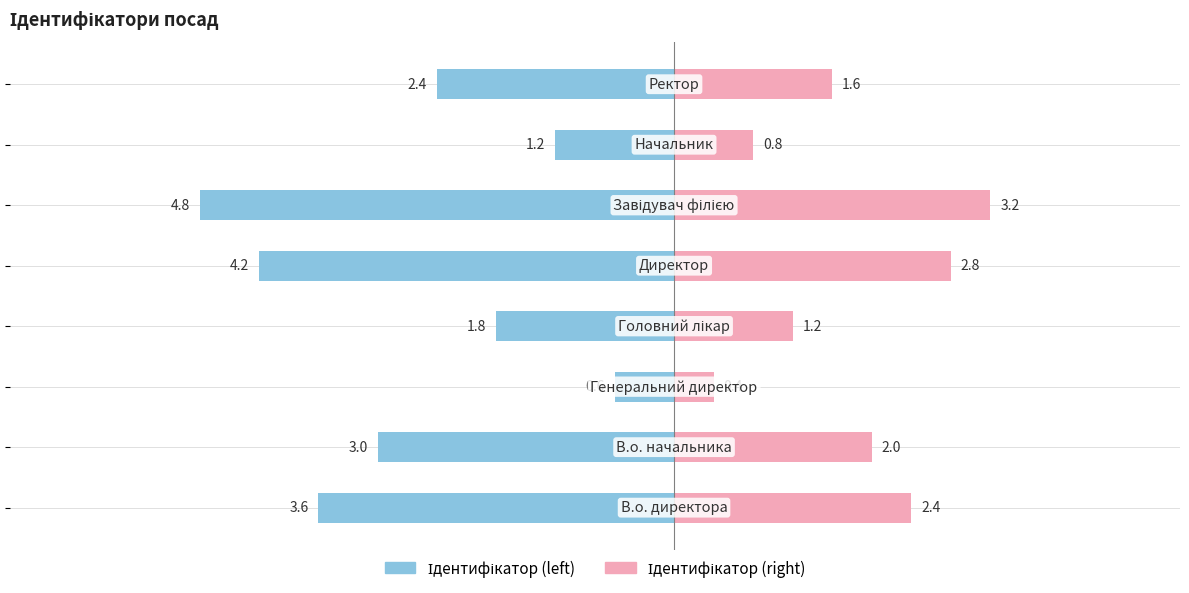

What is the value of the Ідентифікатор (right) bar at the 2nd from the left?

2.0